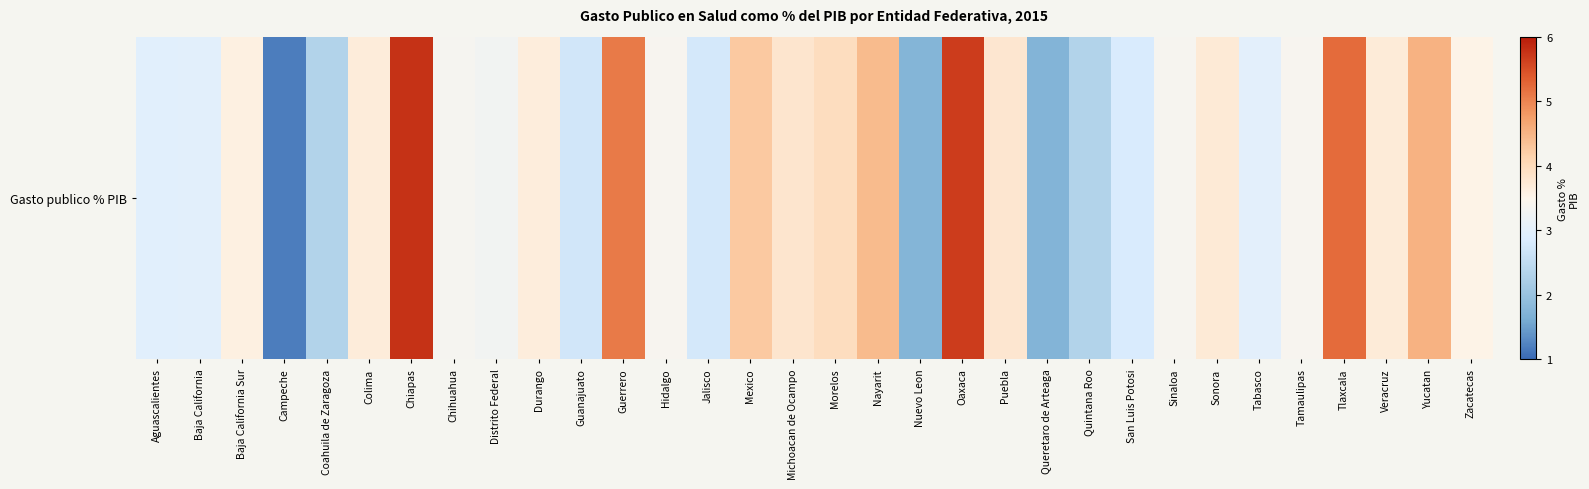

What is the minimum value shown in the chart?

1.2